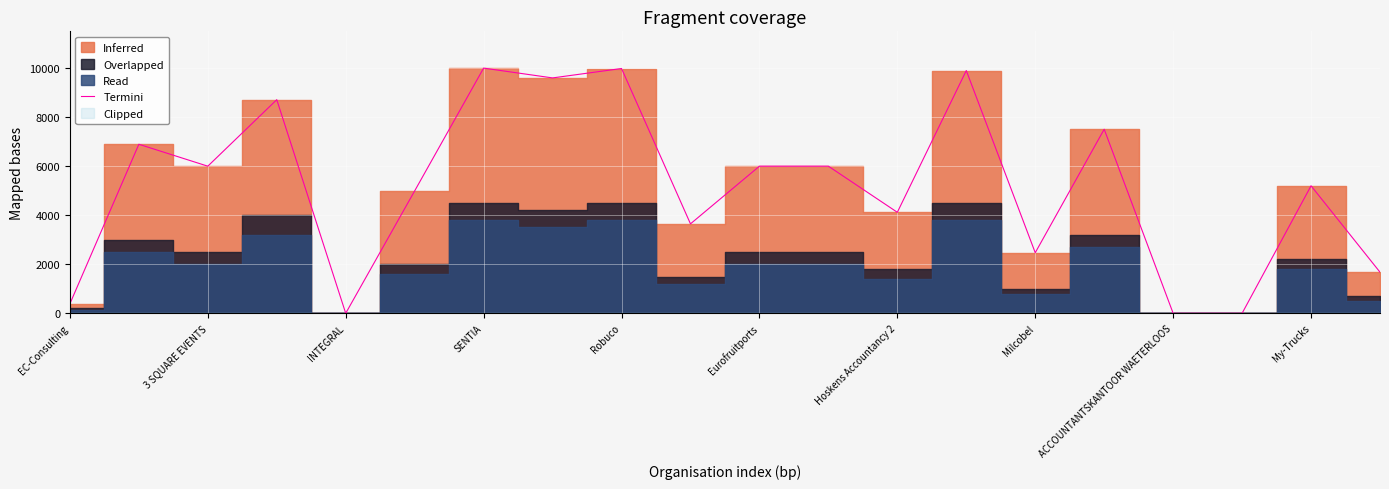

What is the highest value of the Termini series?

10000.0